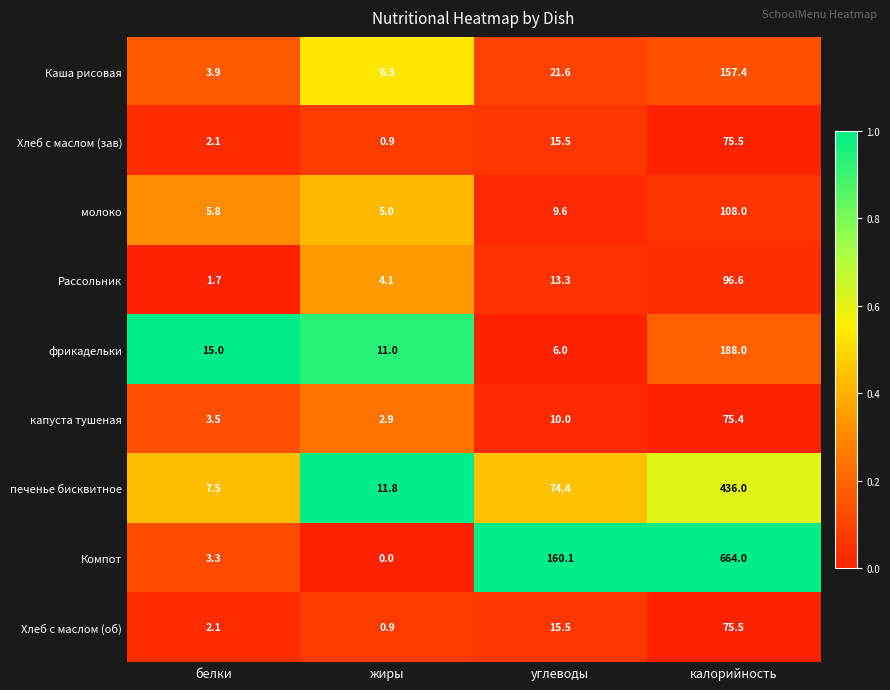

What is the sum of the Каша рисовая values at углеводы and белки?

25.5